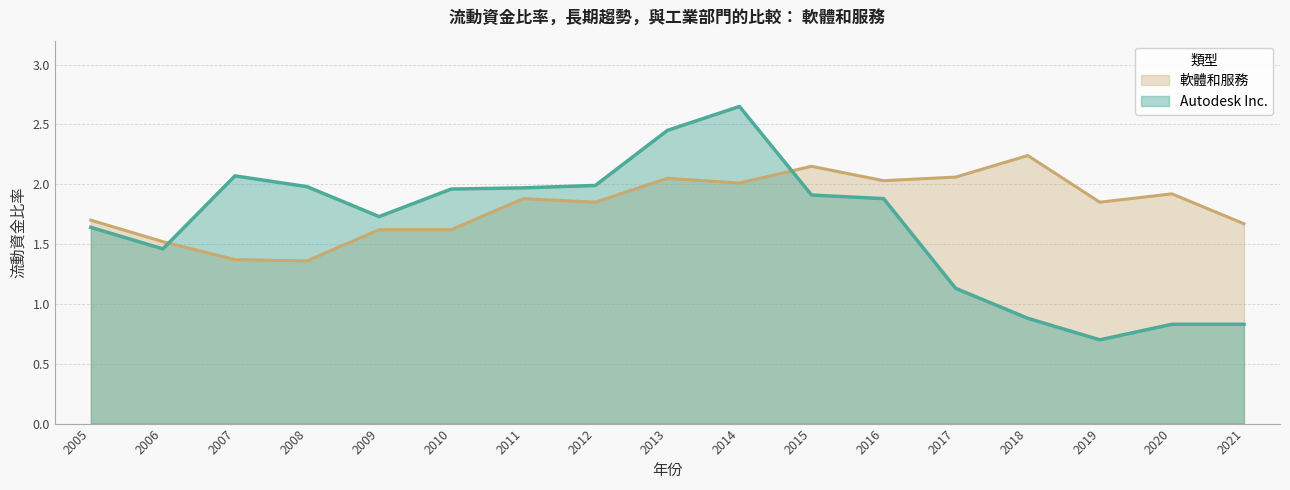

Reading right to left, what are all the values shown in this chart?

Autodesk Inc.: 0.8	0.8	0.7	0.9	1.1	1.9	1.9	2.6	2.5	2.0	2.0	2.0	1.7	2.0	2.1	1.5	1.6
軟體和服務: 1.7	1.9	1.9	2.2	2.1	2.0	2.1	2.0	2.0	1.9	1.9	1.6	1.6	1.4	1.4	1.5	1.7